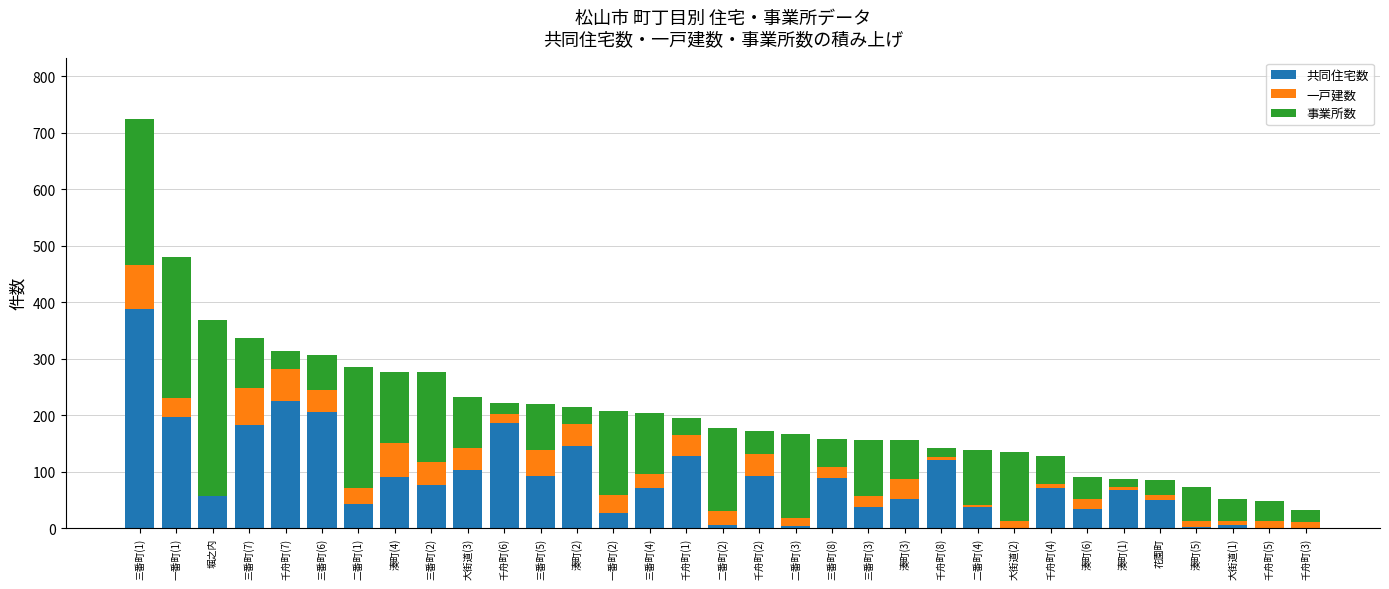

What is the highest value of the 共同住宅数 series?

387